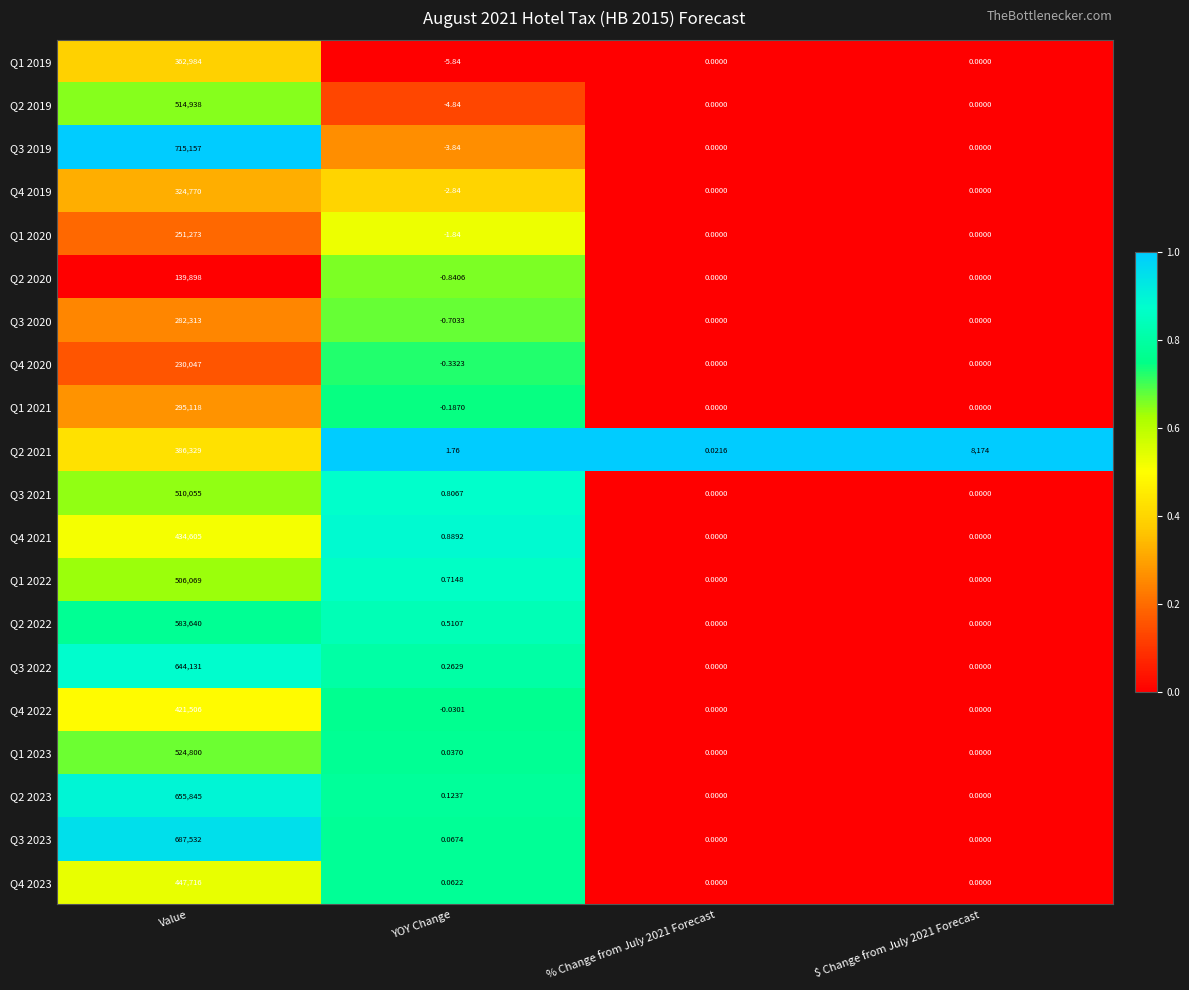

Where does the Q4 2020 series first go above 0?

Value